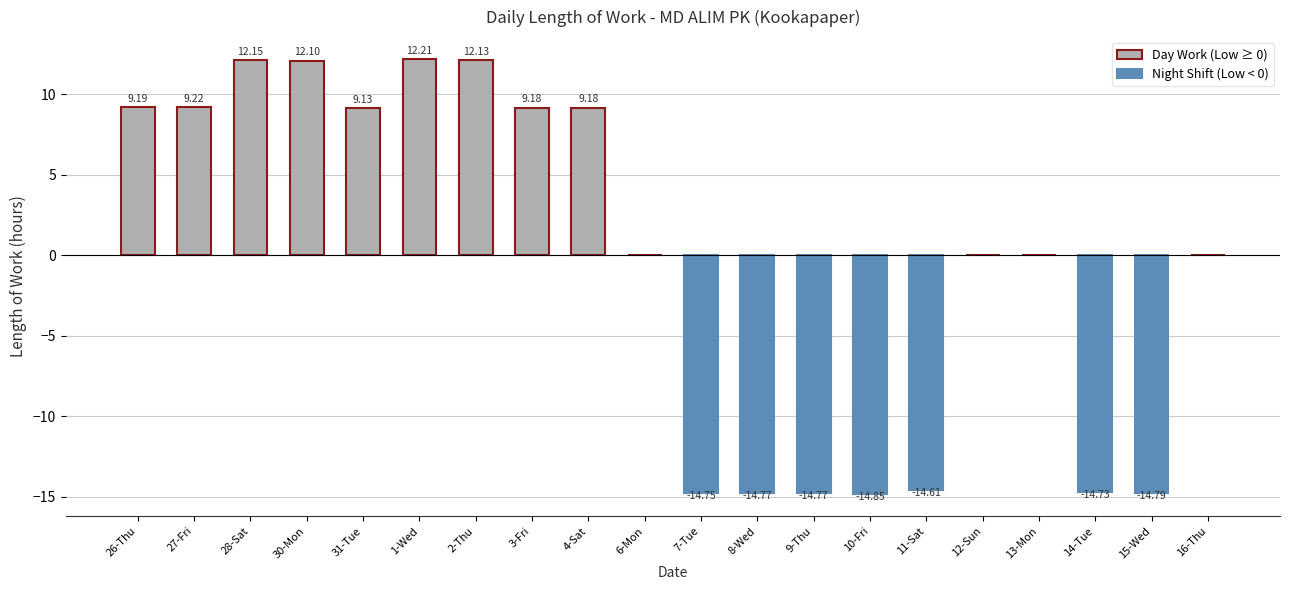

True or false: the data shows 16.4 at 3-Fri.

False